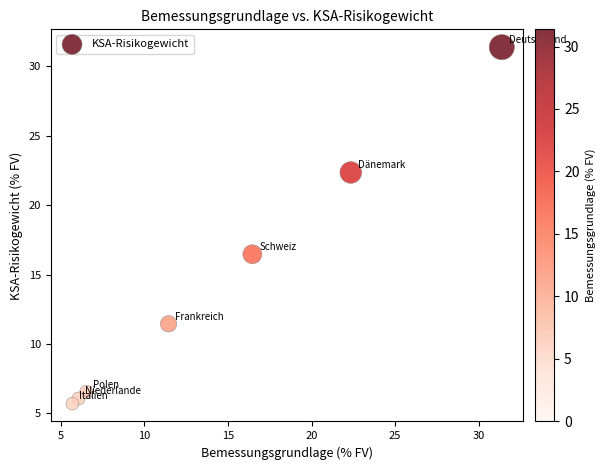

What Y value in the scatter plot is closest to 18?

16.5